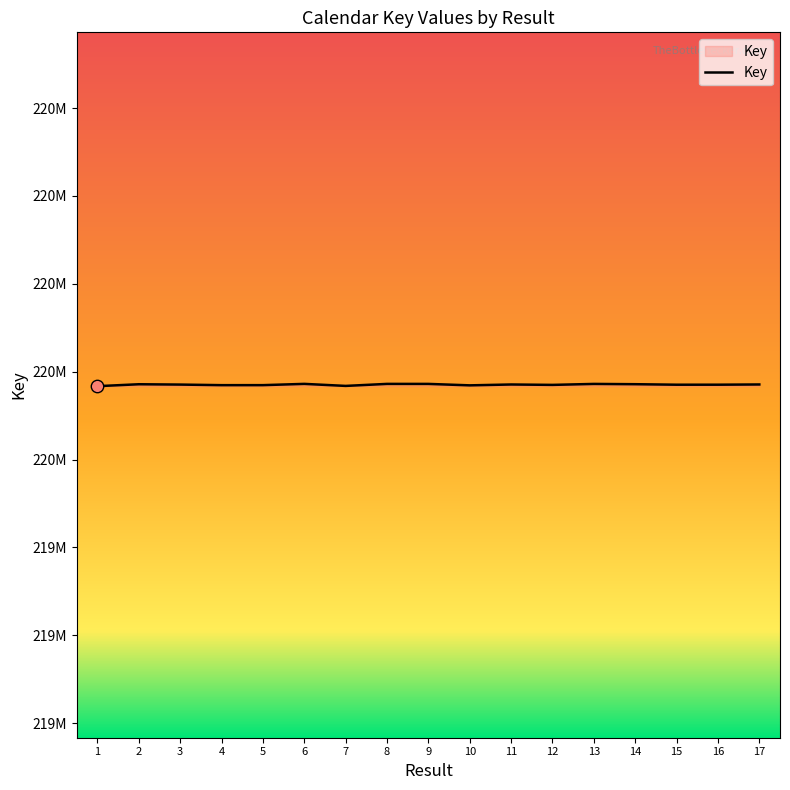

Does the chart have visible grid lines?

No